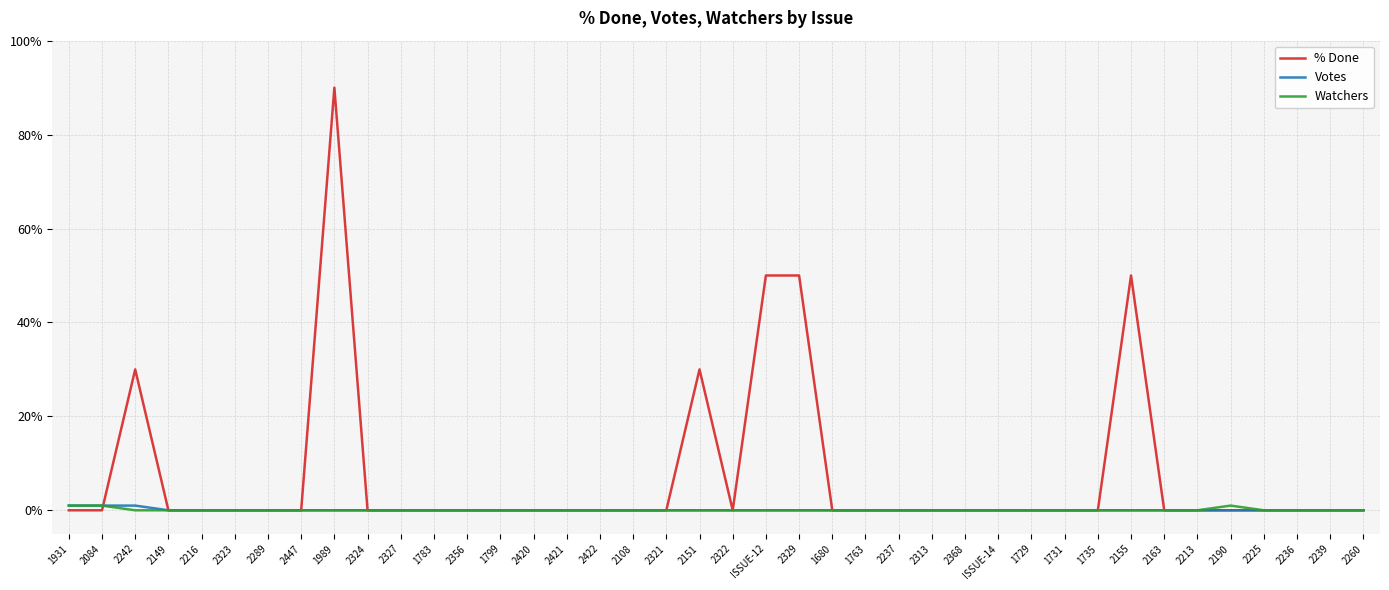

At which category is the sum across all series the highest?

1989